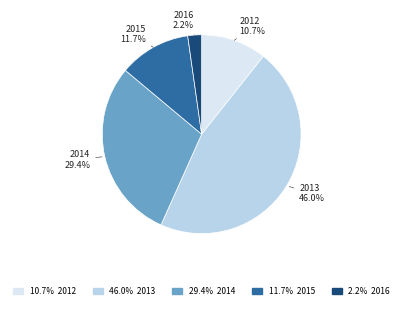

How much of the chart is everything except 2012?

89.3%